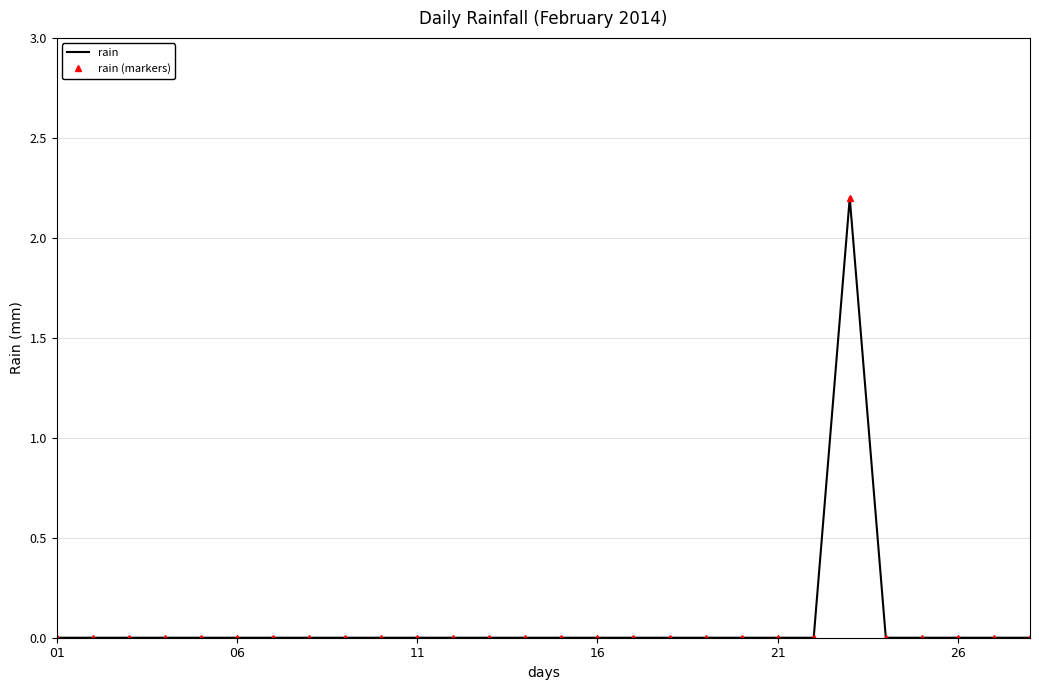

How many interior local peaks does the rain series have?

1